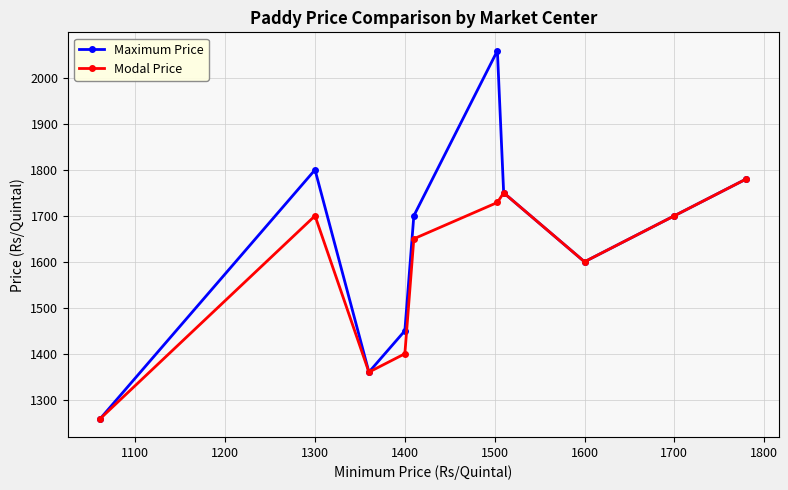

True or false: Modal Price has more than 2 points higher than both neighbors.

False